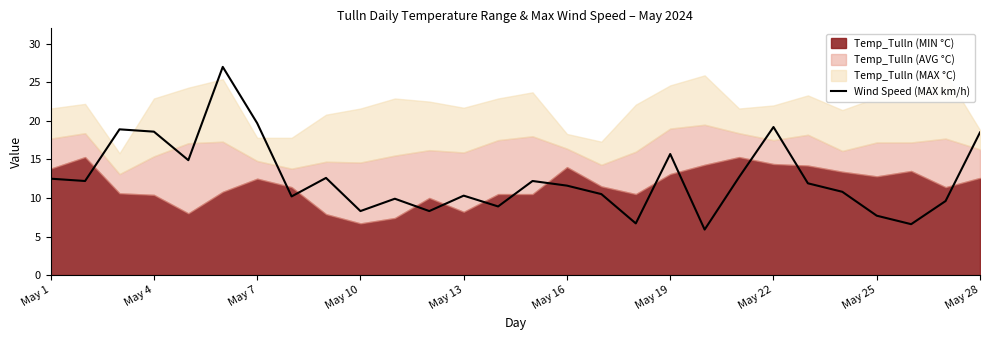

Reading left to right, extract all data points from this chart.

12.5	12.2	18.9	18.6	14.9	27.0	19.7	10.2	12.6	8.3	9.9	8.3	10.3	8.9	12.2	11.6	10.5	6.7	15.7	5.9	12.7	19.2	11.9	10.8	7.7	6.6	9.6	18.5